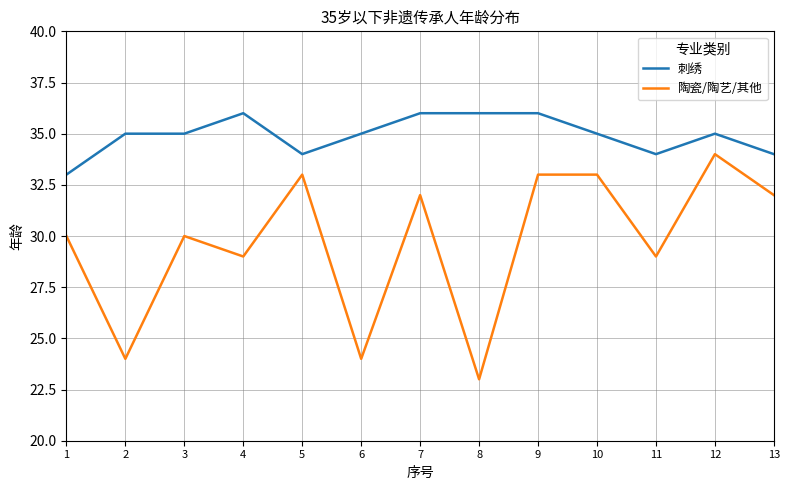

What value does the 陶瓷/陶艺/其他 series have at 6, to the nearest 10?

20